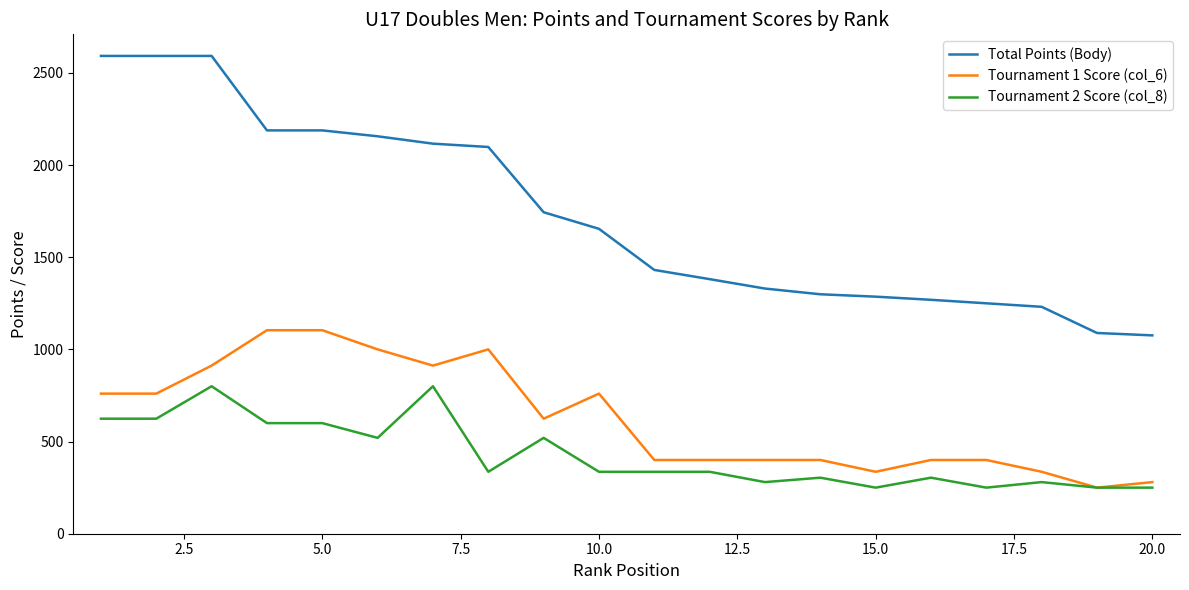

Which series has the largest range (max minus min)?

Total Points (Body)